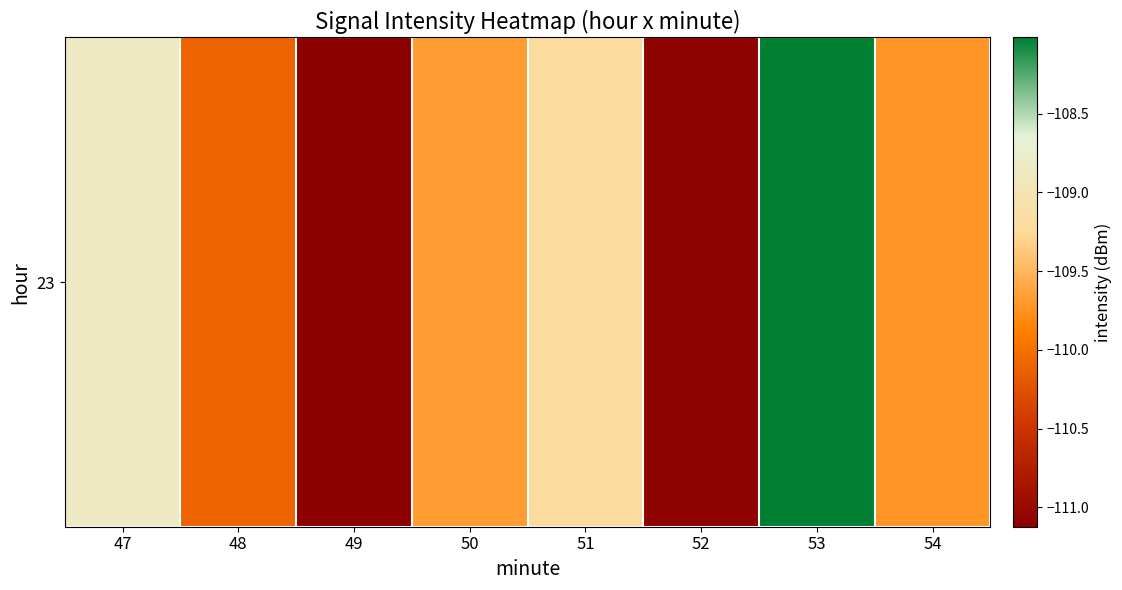

What is the maximum value shown in the chart?

-108.0